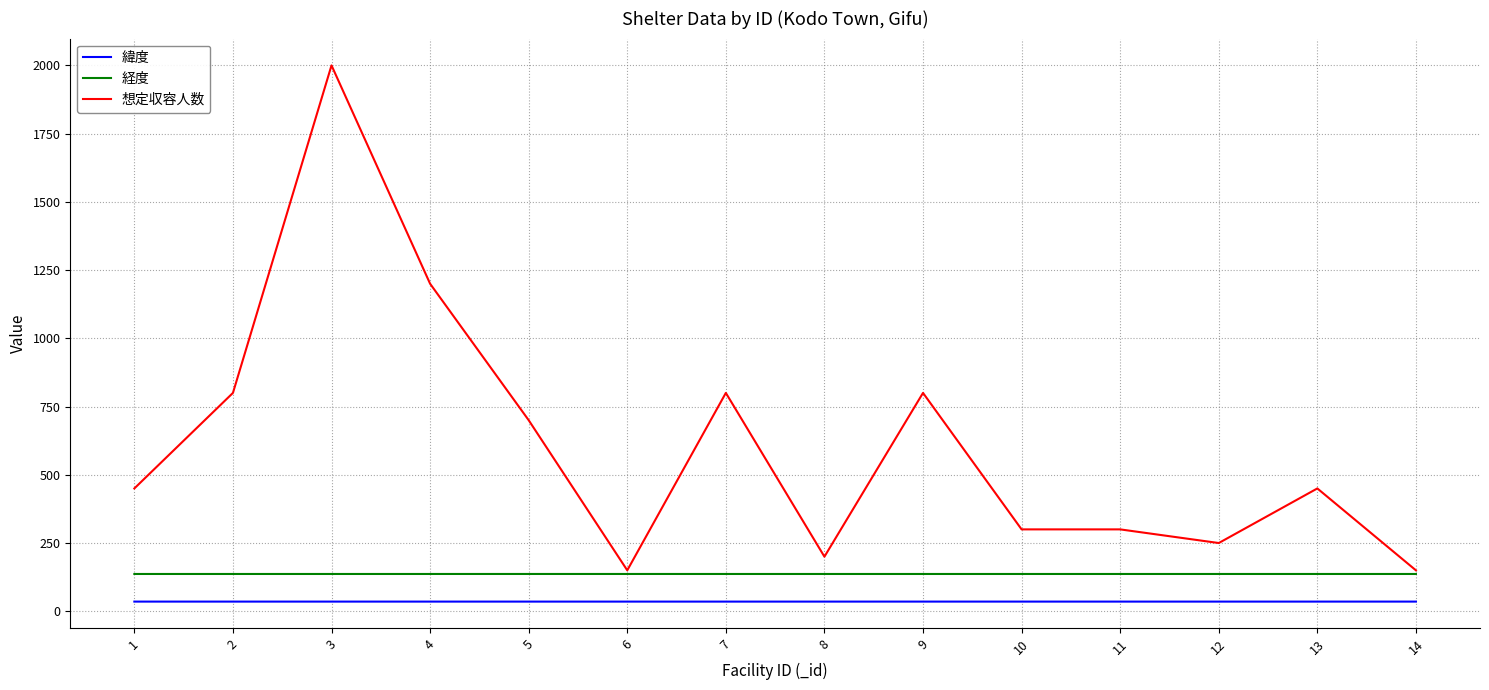

The 緯度 series shows 35.4 at 3. True or false?

True